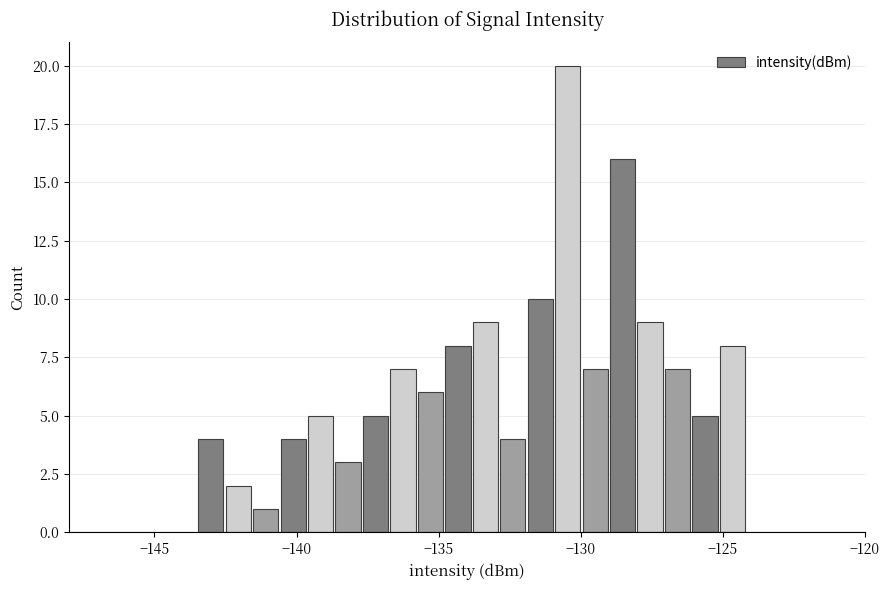

Read against the x-axis, roughly where is the centre of the tallest bar?

-130.5